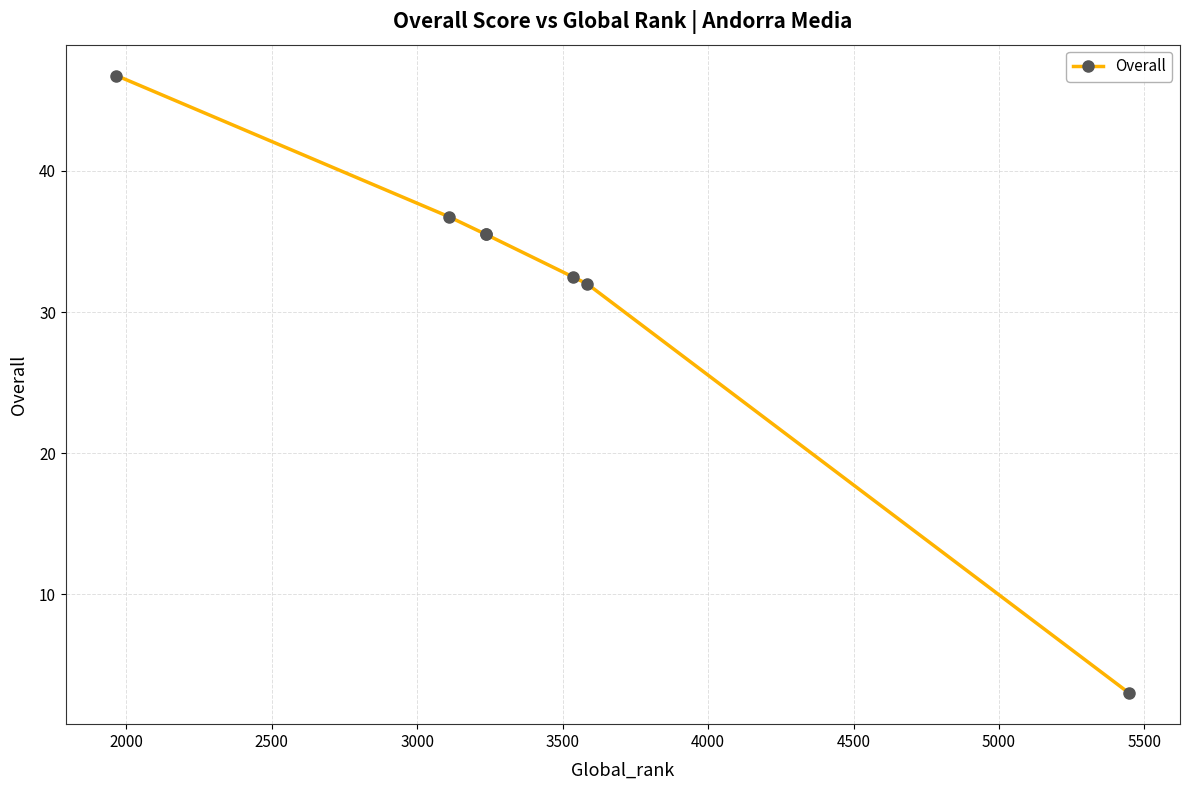

What is the difference between the second highest and minimum values?

33.8